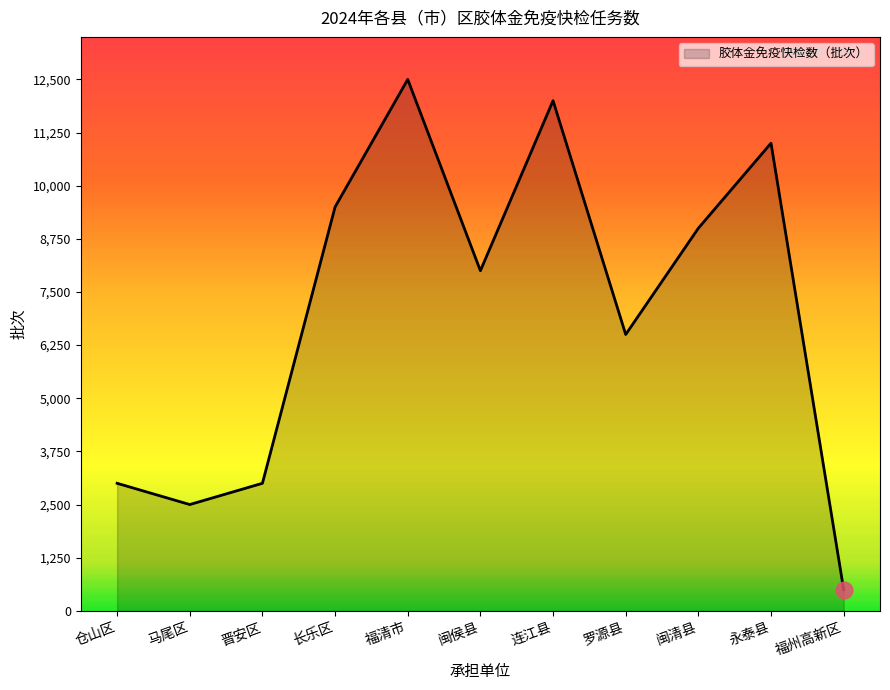

What is the difference between the values at 连江县 and 福州高新区?

11500